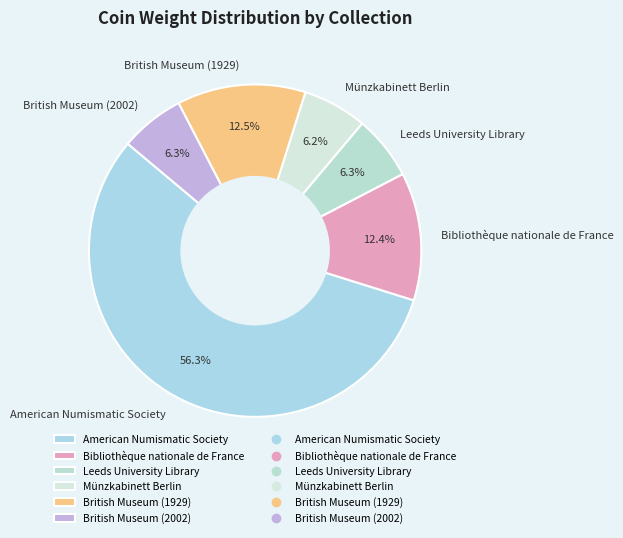

How many segments does this pie chart have?

6